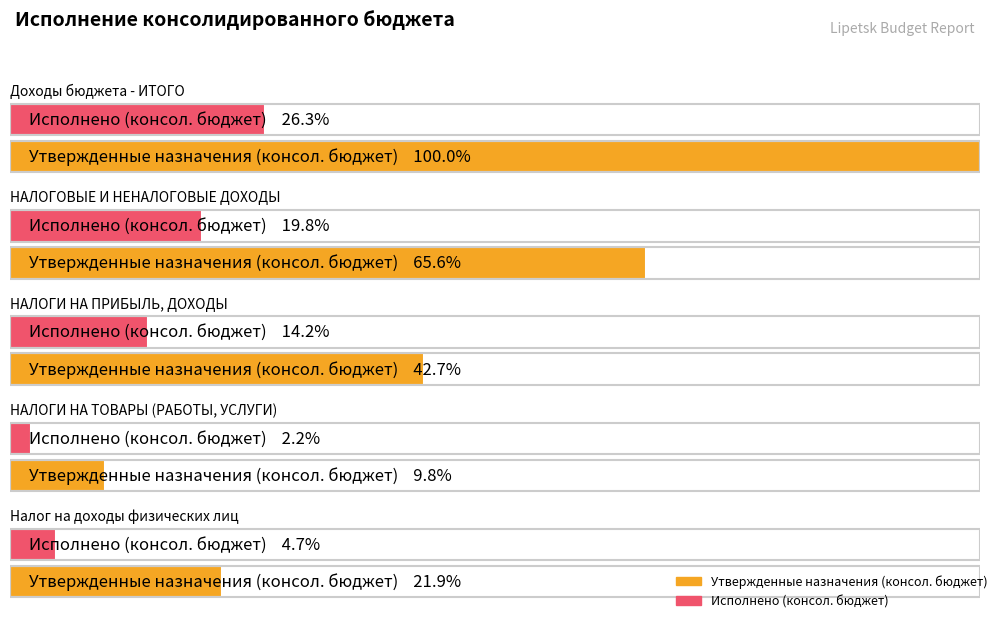

Which series changed the most between НАЛОГИ НА ПРИБЫЛЬ, ДОХОДЫ and НАЛОГИ НА ТОВАРЫ (РАБОТЫ, УСЛУГИ)?

Утвержденные назначения (консол. бюджет)